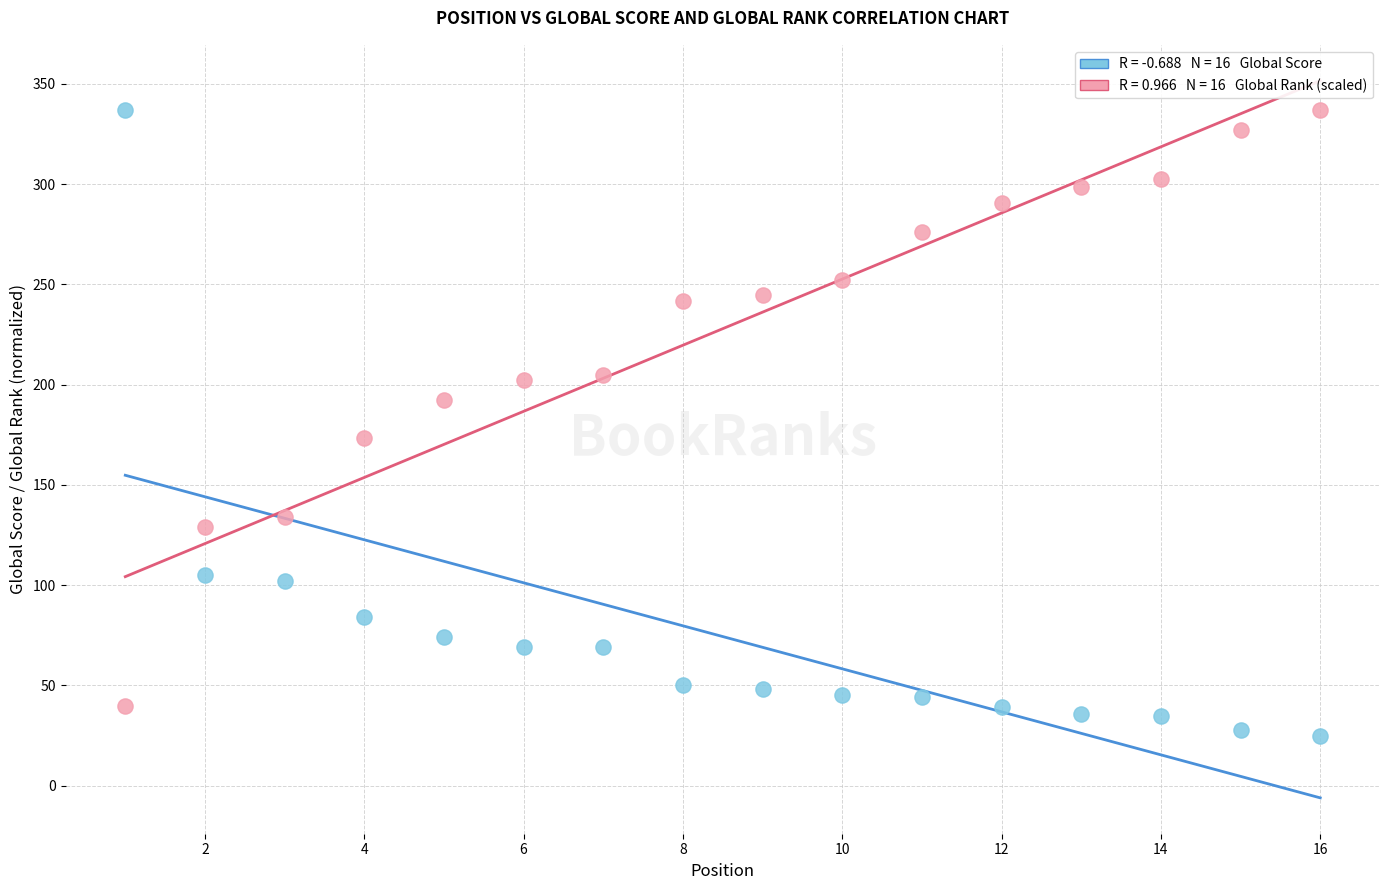

Across all data points, what is the range of Y values (max minus min)?

312.0